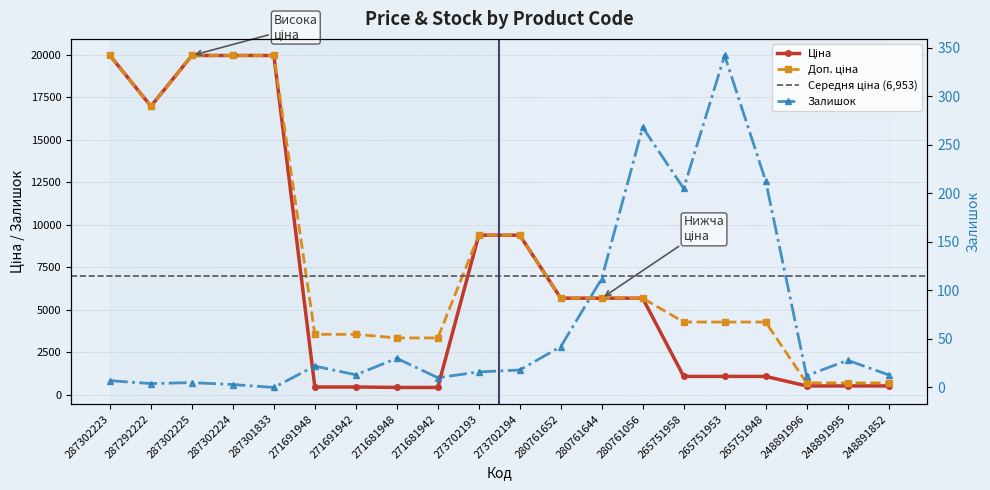

Reading left to right, extract all data points from this chart.

Ціна: 287302223=19964.2	287292222=16976.3	287302225=19964.2	287302224=19964.2	287301833=19964.2	271691948=443.1	271691942=443.1	271681948=416.6	271681942=416.6	273702193=9384.0	273702194=9384.0	280761652=5673.8	280761644=5673.8	280761056=5673.8	265751958=1067.3	265751953=1067.3	265751948=1067.3	248891996=507.2	248891995=507.2	248891852=507.2
Доп. ціна: 287302223=19964.2	287292222=16976.3	287302225=19964.2	287302224=19964.2	287301833=19964.2	271691948=3545.0	271691942=3545.0	271681948=3332.5	271681942=3332.5	273702193=9384.0	273702194=9384.0	280761652=5673.8	280761644=5673.8	280761056=5673.8	265751958=4269.4	265751953=4269.4	265751948=4269.4	248891996=687.0	248891995=687.0	248891852=687.0
Залишок: 287302223=7.0	287292222=4.0	287302225=5.0	287302224=3.0	287301833=0.0	271691948=22.0	271691942=13.0	271681948=30.0	271681942=10.0	273702193=16.0	273702194=18.0	280761652=42.0	280761644=112.0	280761056=268.0	265751958=205.0	265751953=342.0	265751948=213.0	248891996=12.0	248891995=28.0	248891852=13.0